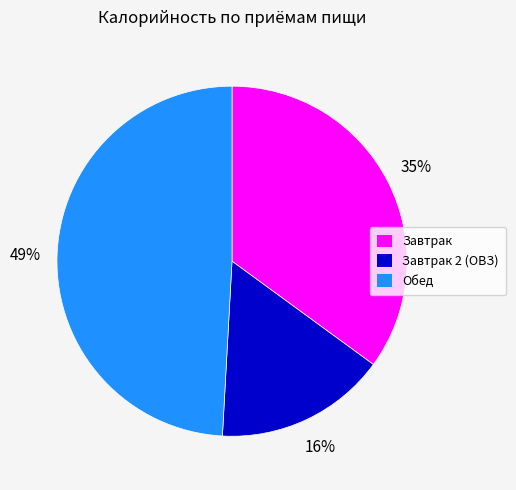

Is there any slice that represents more than half of the pie?

No